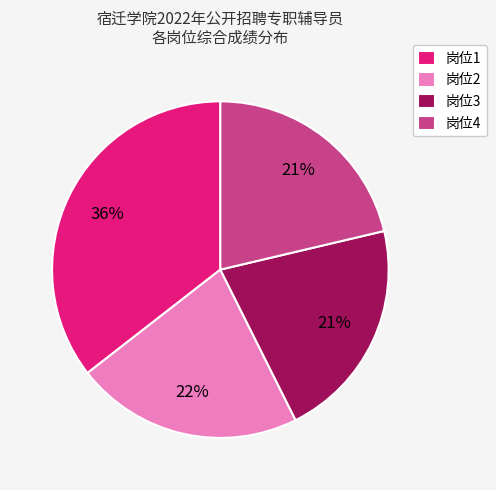

To the nearest percent, what percentage of the pie is 岗位3?

21%